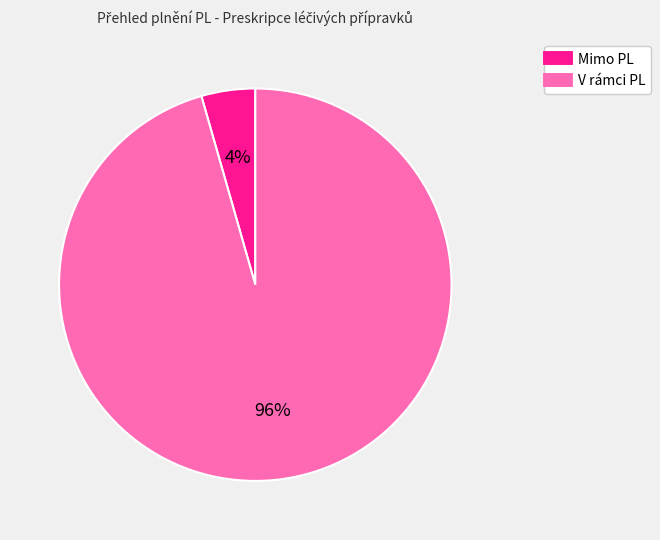

Is V rámci PL the majority of the pie?

Yes